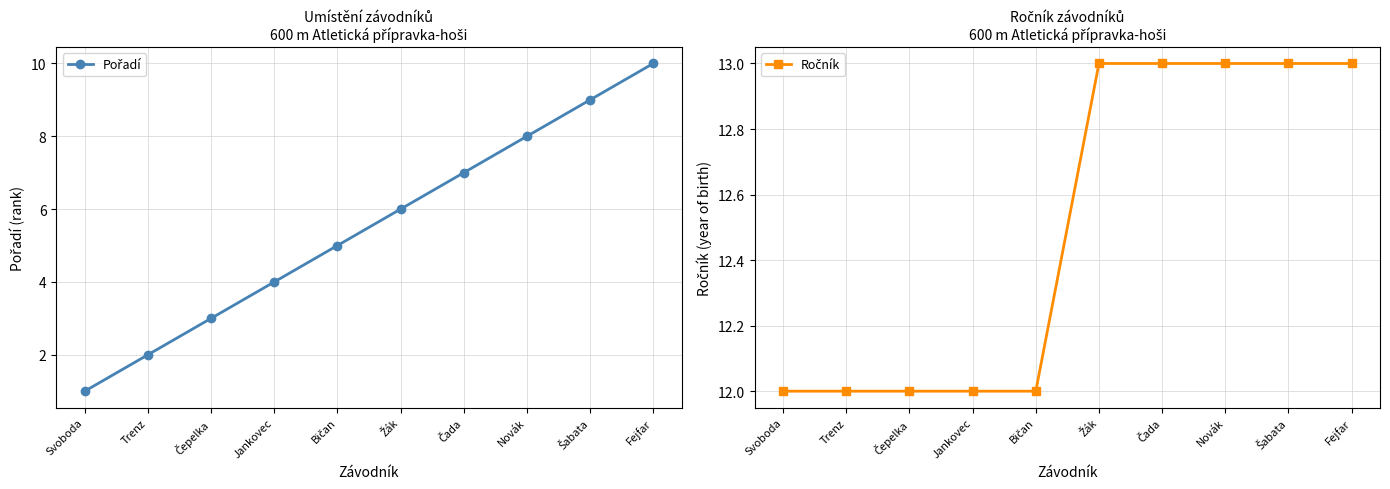

Rank the series by their maximum value, from highest to lowest.

Ročník, Pořadí